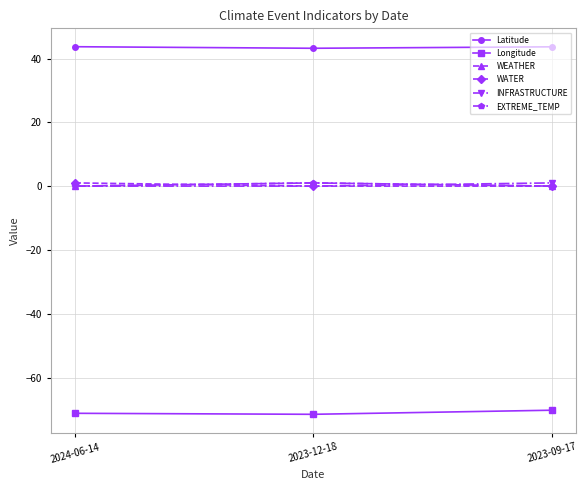

List the labels in order of WEATHER value, largest first.

2023-12-18, 2024-06-14, 2023-09-17